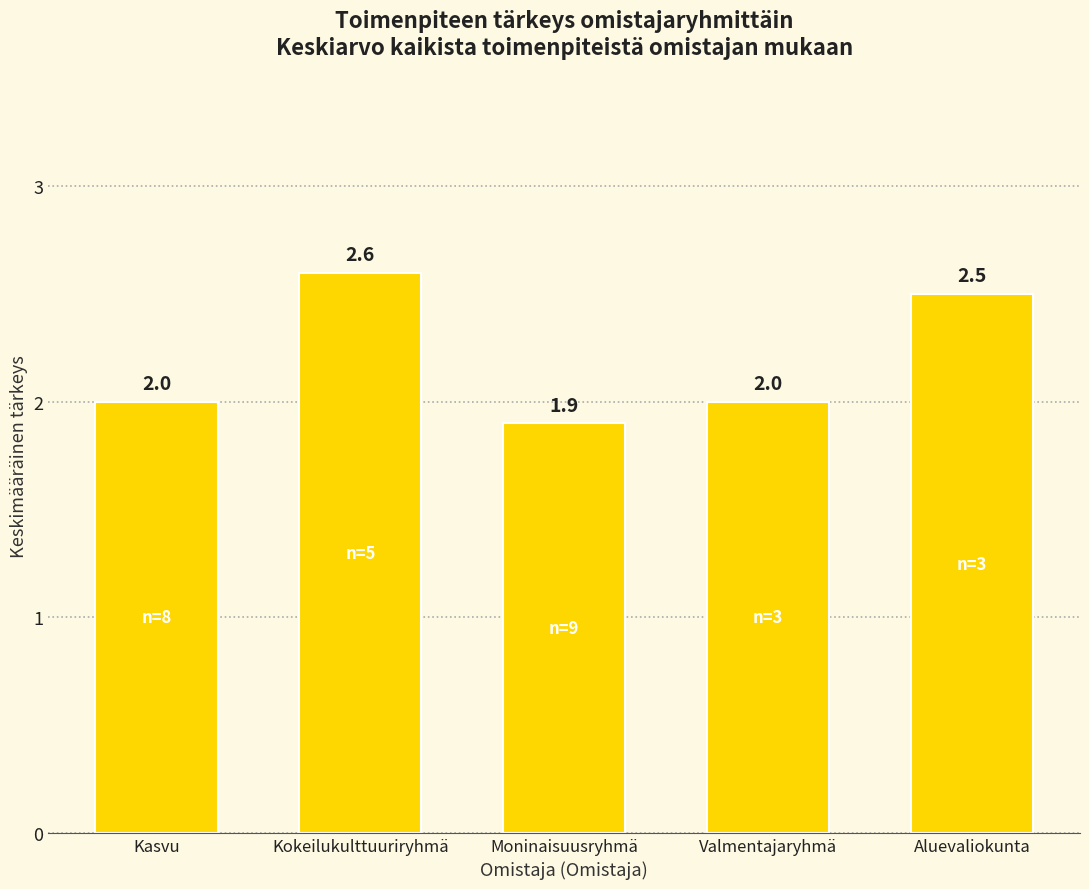

What is the label of the 2nd bar from the left?

Kokeilukulttuuriryhmä